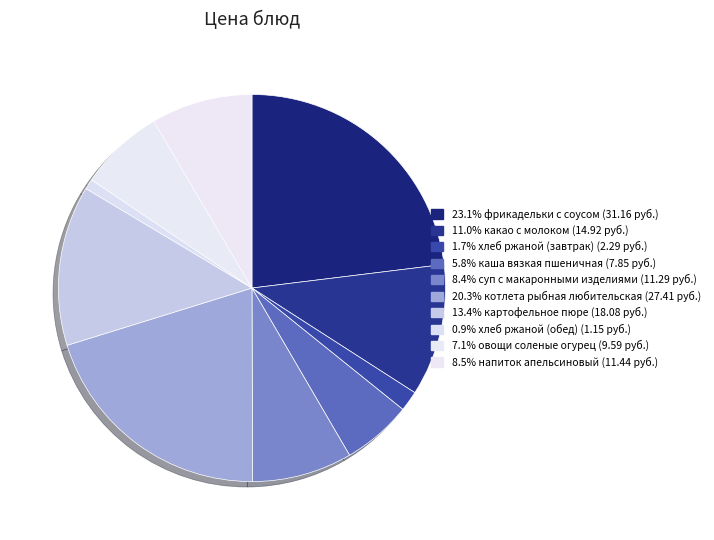

How many segments does this pie chart have?

10